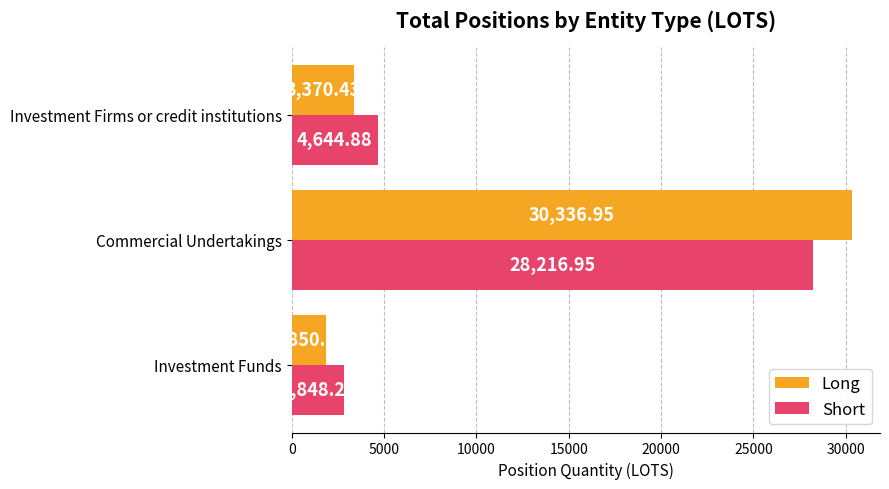

Rank the series by their maximum value, from highest to lowest.

Long, Short